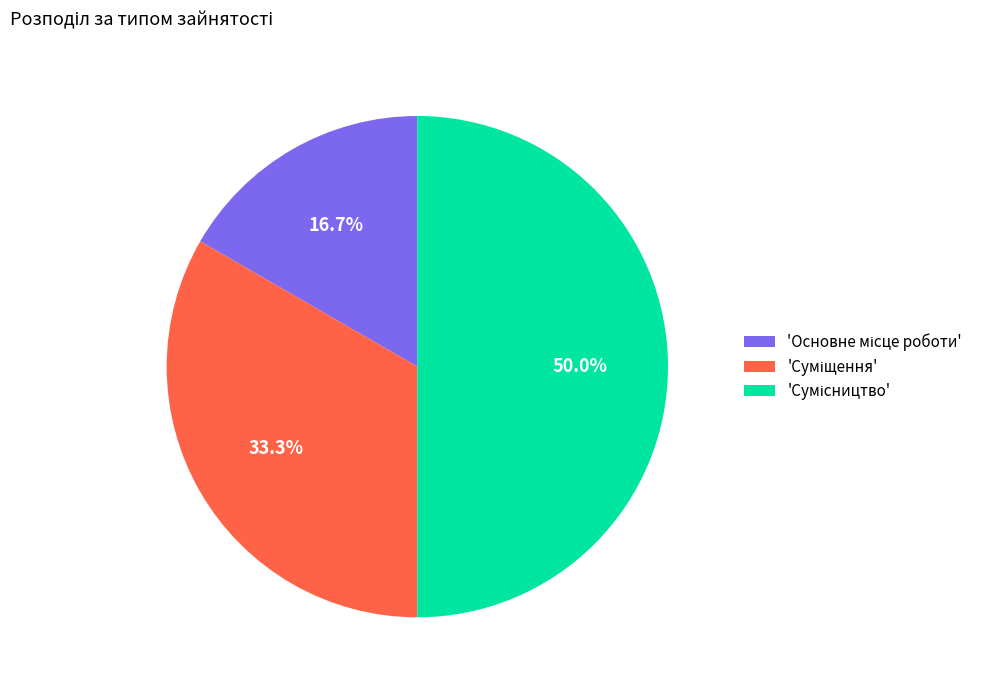

Count the number of slices in the pie.

3